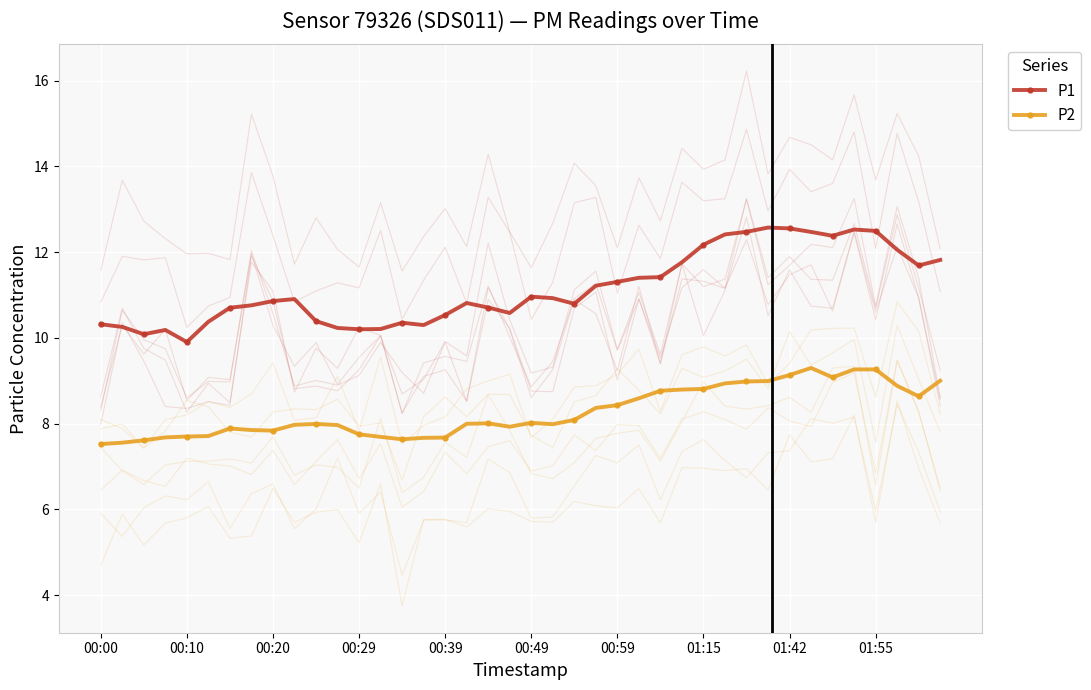

What is the minimum value shown in the chart?

7.5